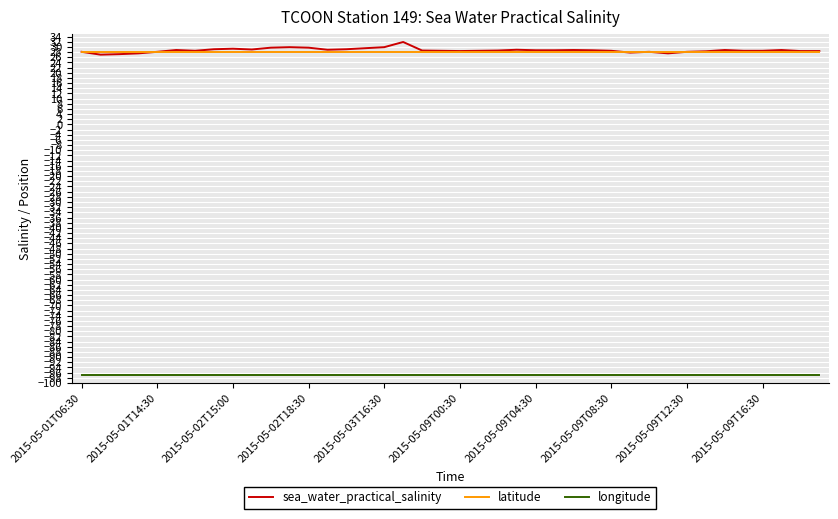

Which series has the largest range (max minus min)?

sea_water_practical_salinity